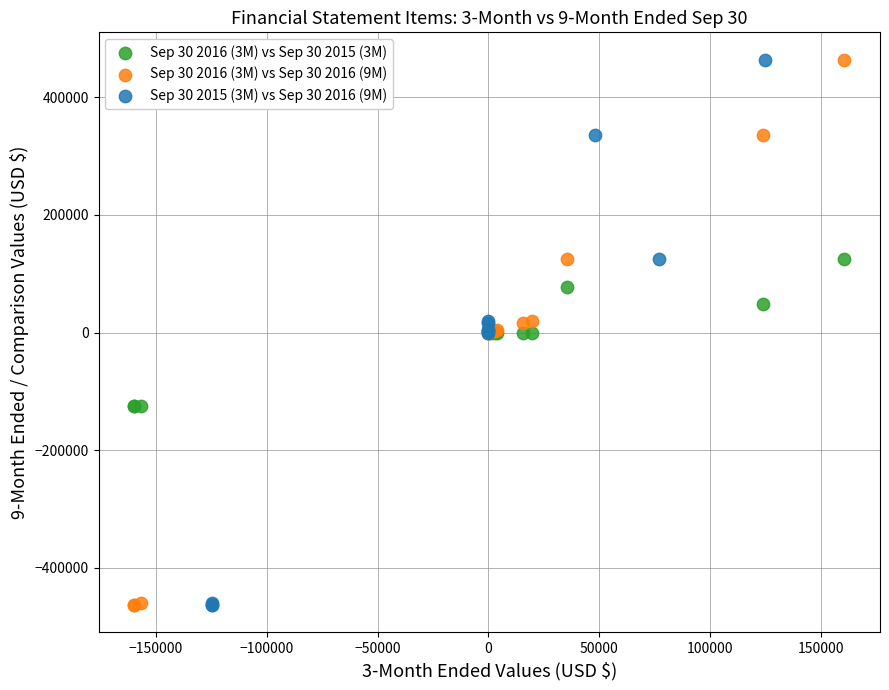

What are all the series names shown in the legend?

Sep 30 2016 (3M) vs Sep 30 2015 (3M), Sep 30 2016 (3M) vs Sep 30 2016 (9M), Sep 30 2015 (3M) vs Sep 30 2016 (9M)